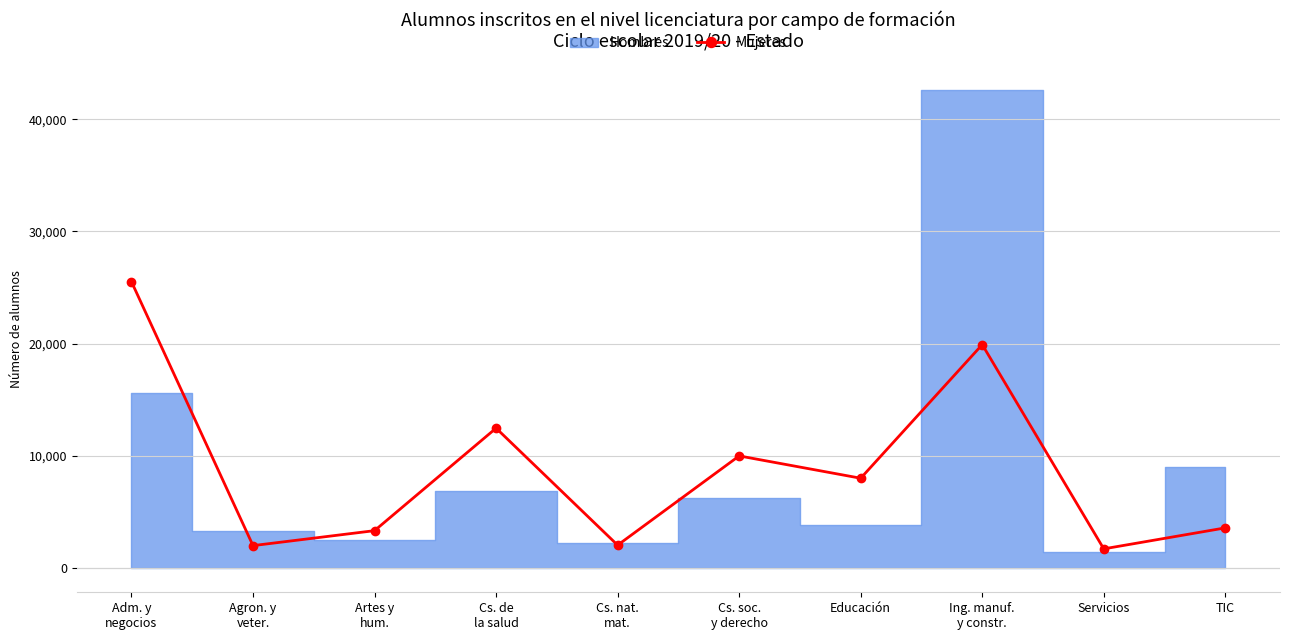

In Mujeres, how many points are higher than both neighbors (excluding endpoints)?

3